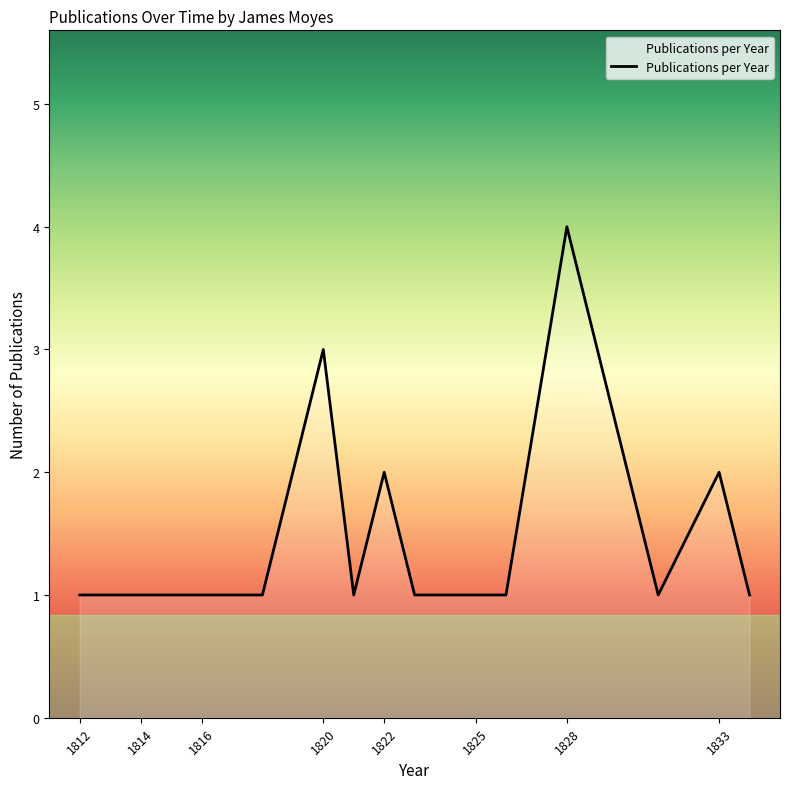

What is the greatest value displayed?

4